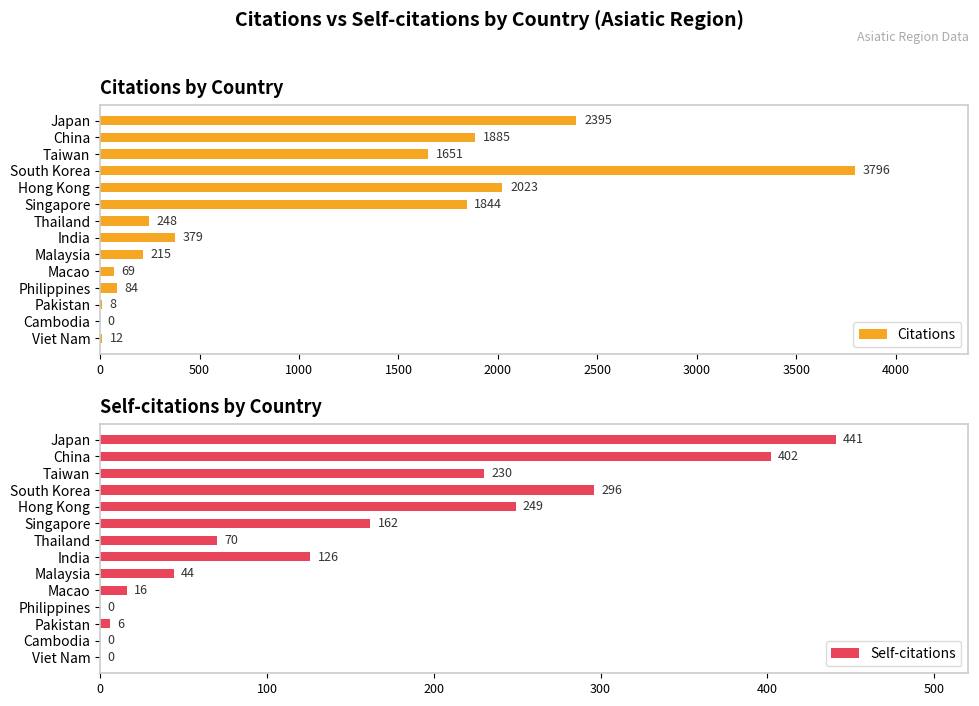

How many categories are shown in the chart?

14